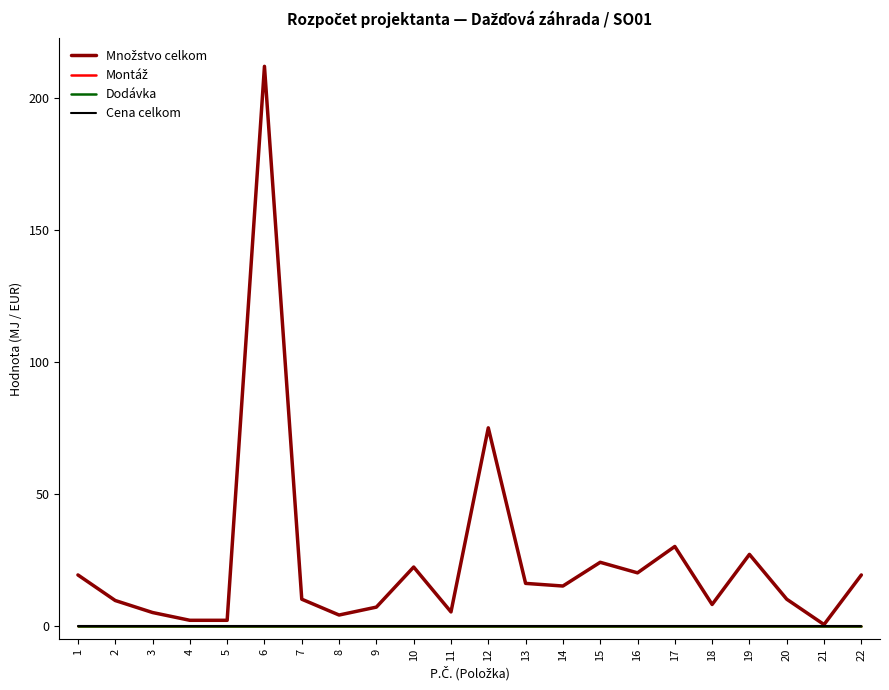

Does the chart display data point markers on the line(s)?

No